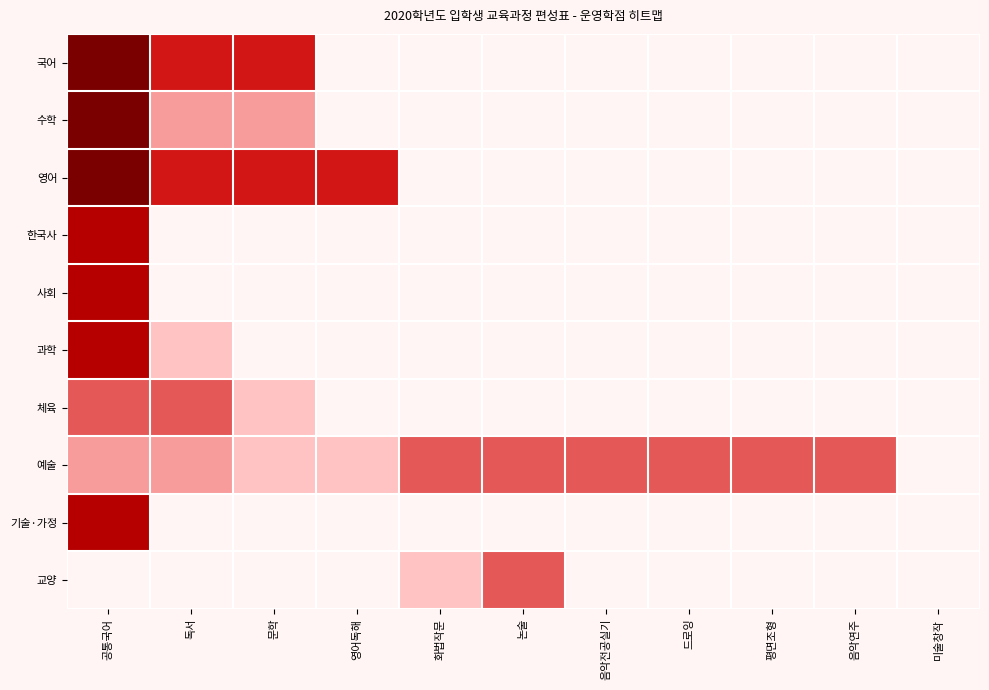

Which has a higher value, 미술창작 or 드로잉?

미술창작